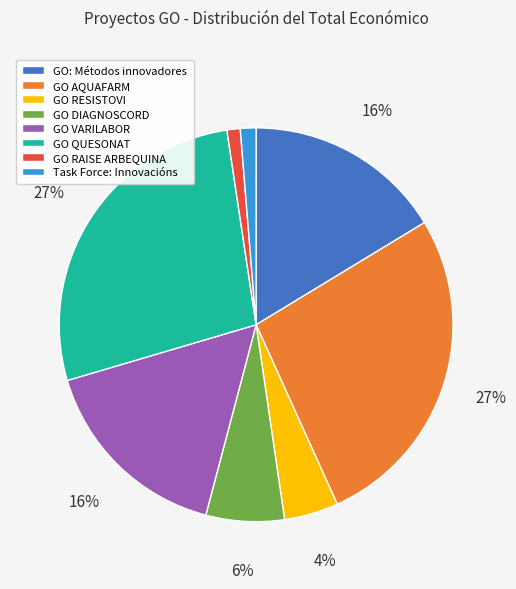

To the nearest percent, what is the average slice percentage?

12%